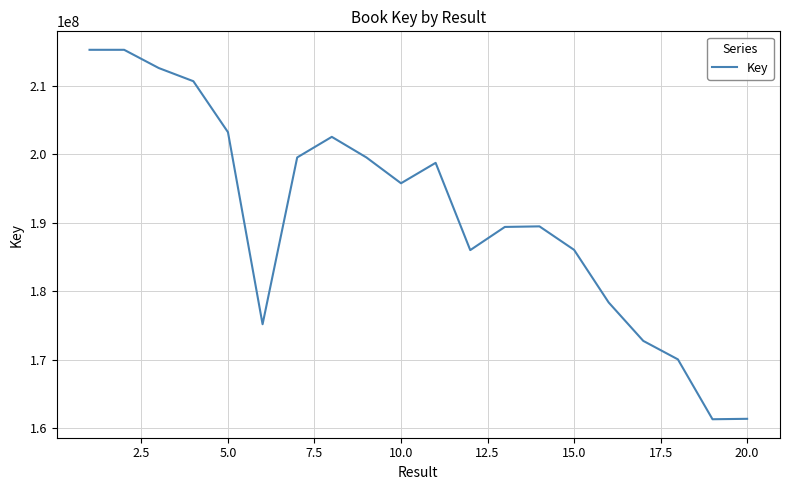

Does the chart have visible grid lines?

Yes